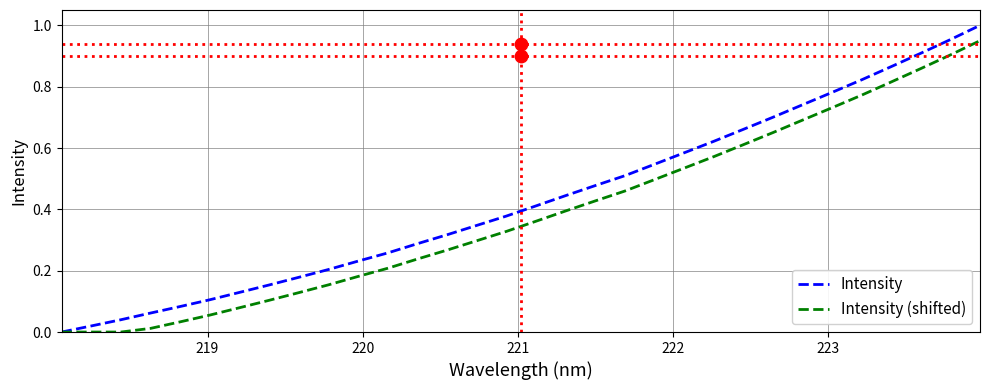

Is the value of Intensity (shifted) at 15 greater than the value of Intensity at 9?

Yes